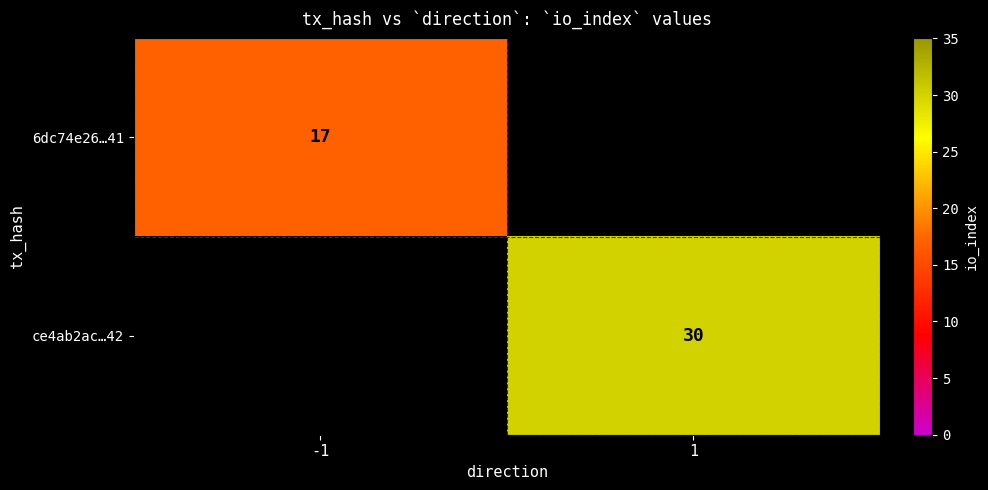

The value of ce4ab2ac…42 at 1 is 30. True or false?

True